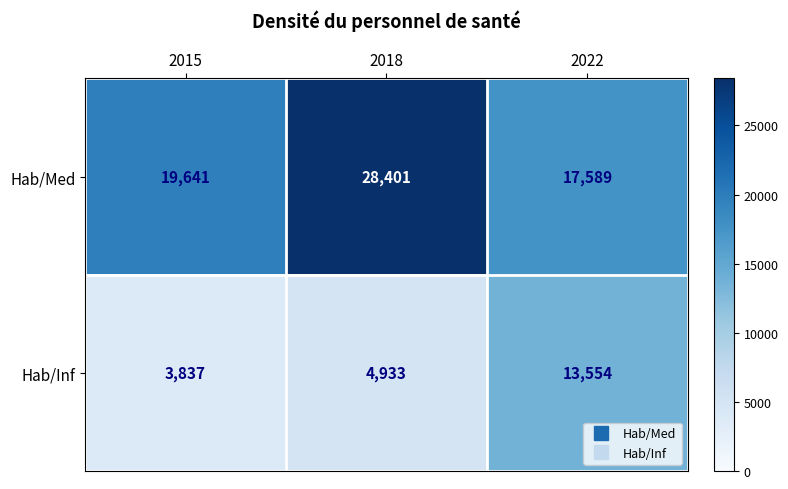

Rank the categories by Hab/Inf value from highest to lowest.

2022, 2018, 2015